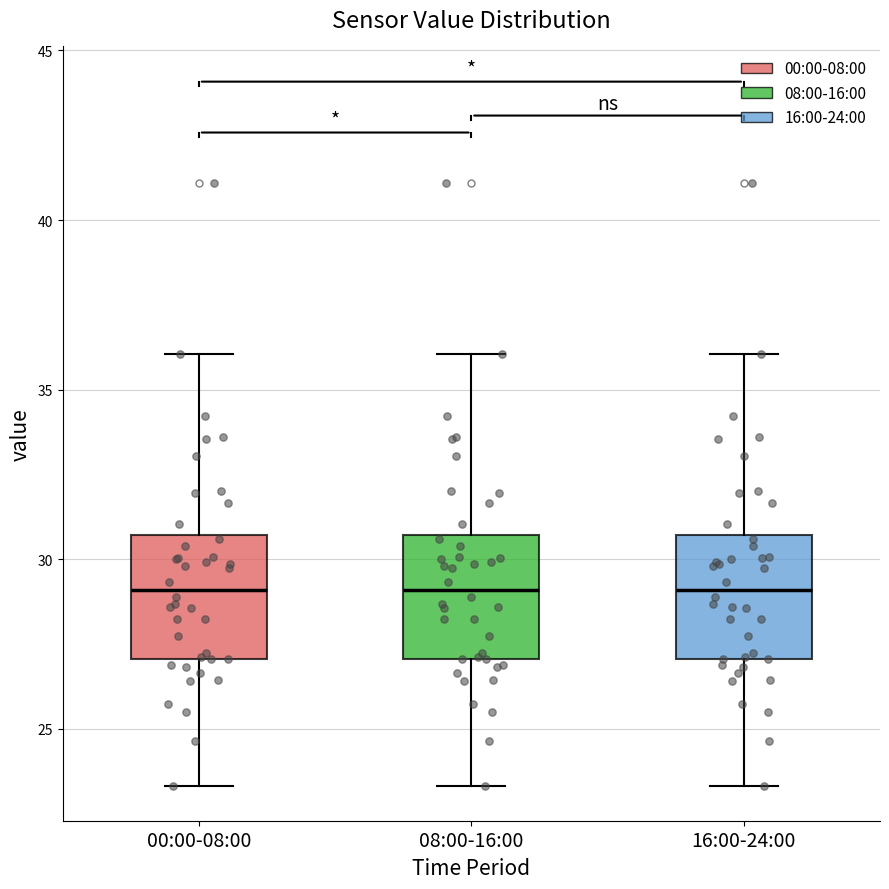

Reading left to right, transcribe this box plot: for each box, give where its median line is, the range the box spans, and where its two whiskers end, as read against the y-axis. The values are not printed on the chart, so give them approximately, as read against the axis.

00:00-08:00: median 29.0, box 27.0 to 30.5, whiskers 23.5 to 36.0
08:00-16:00: median 29.0, box 27.0 to 30.5, whiskers 23.5 to 36.0
16:00-24:00: median 29.0, box 27.0 to 30.5, whiskers 23.5 to 36.0